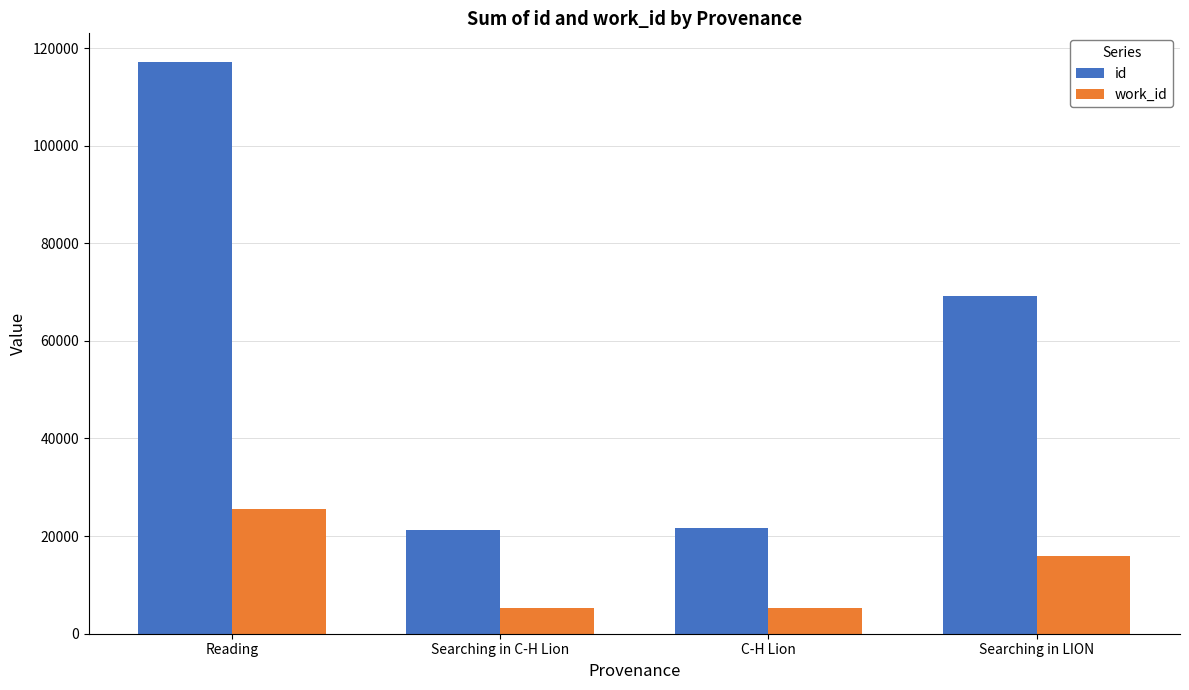

Is it true that id equals 69176 at Searching in LION?

True